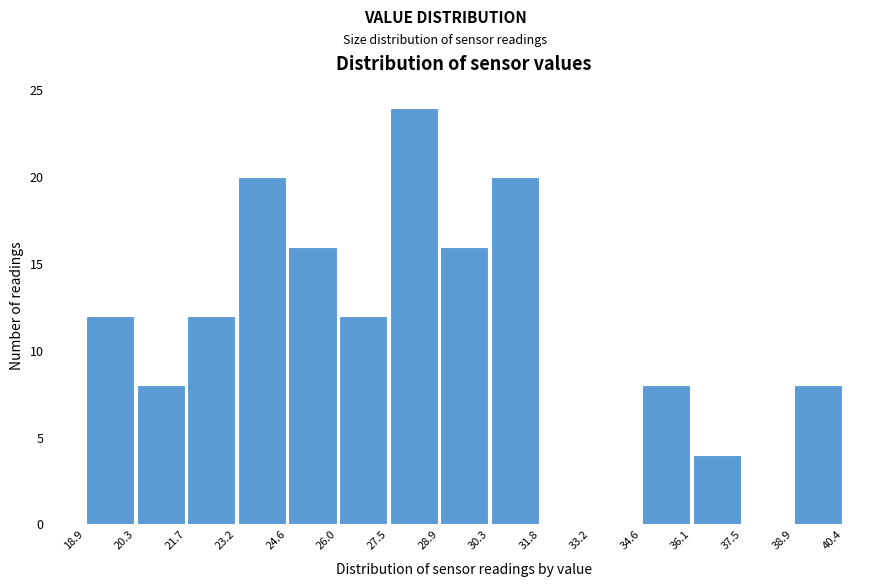

Over which range of the x-axis is the bar tallest?

27.5 to 28.9